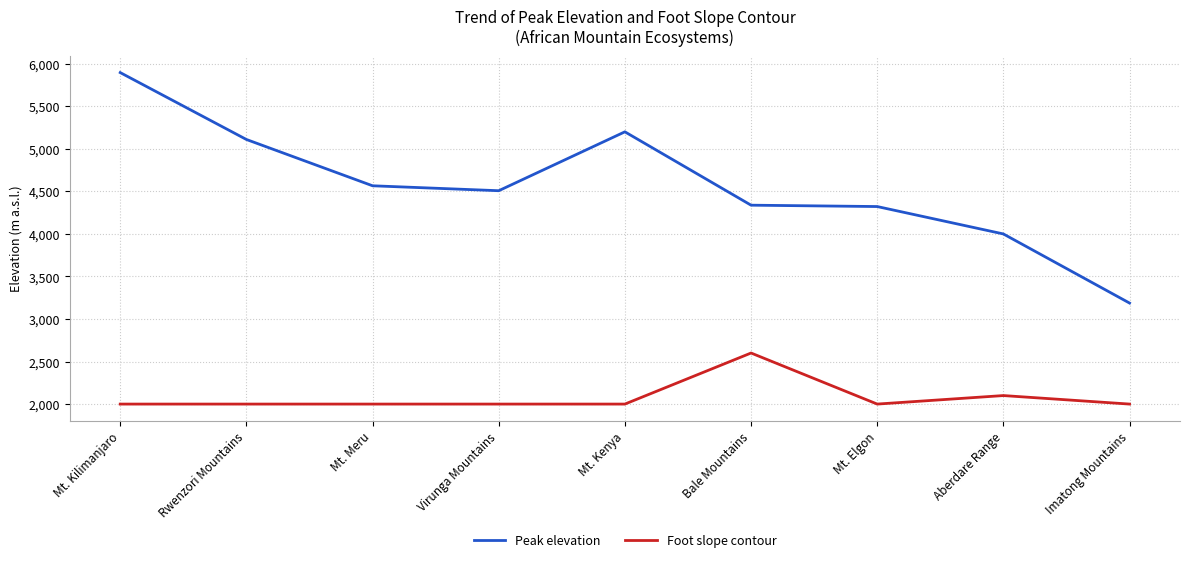

What is the maximum value for Foot slope contour?

2600